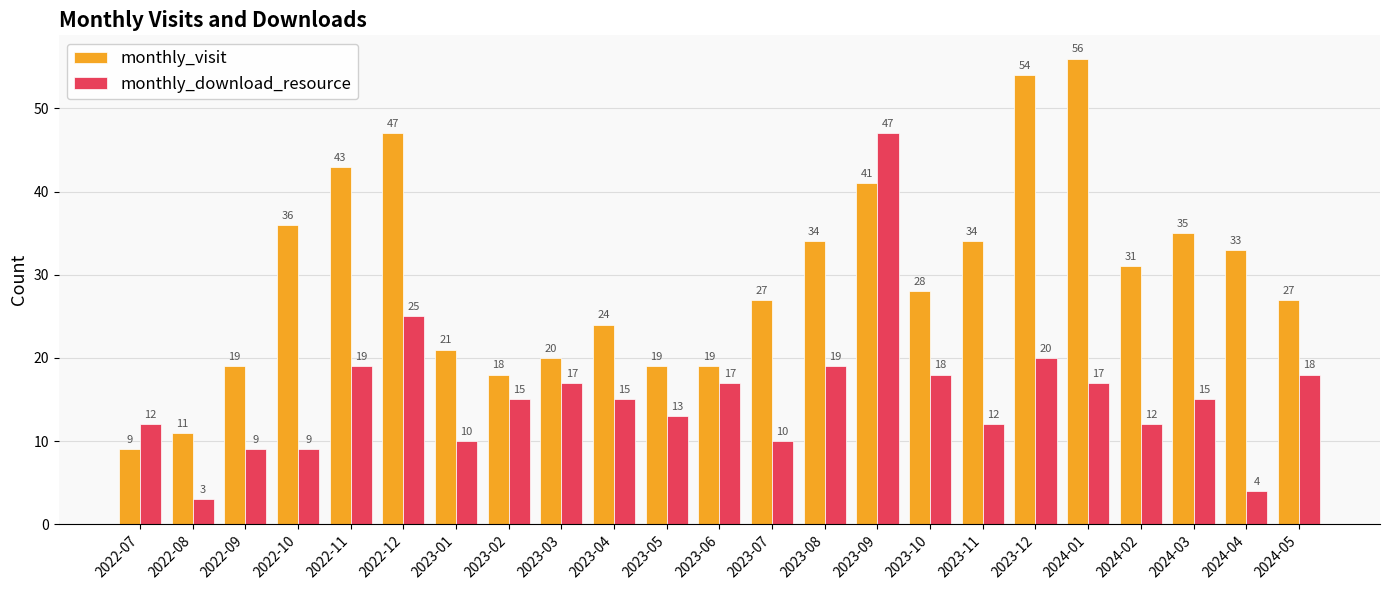

What is the value of the monthly_download_resource bar at the 7th from the left?

10